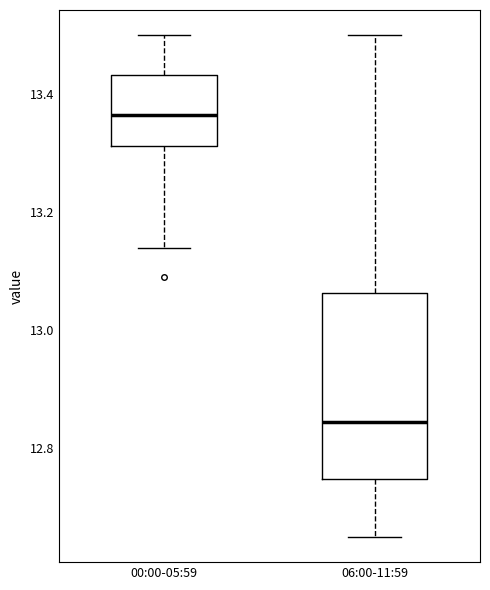

Which box's median line is the highest?

00:00-05:59